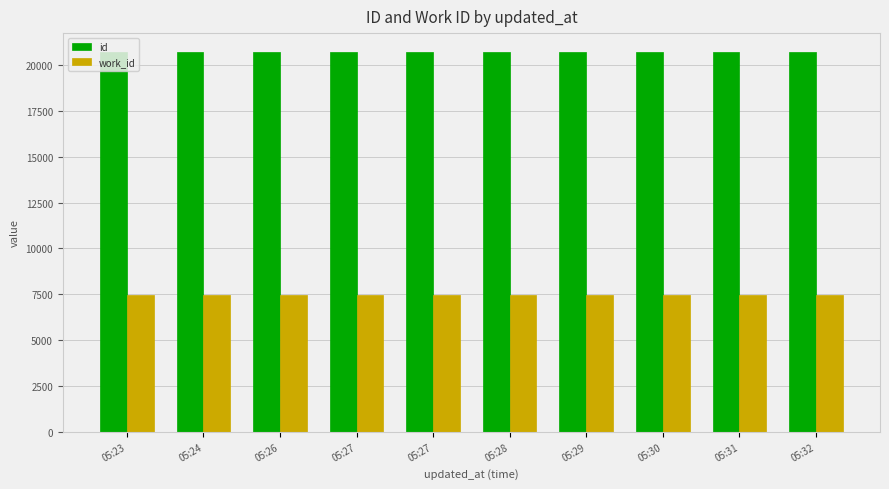

How many bars are there in each group?

2